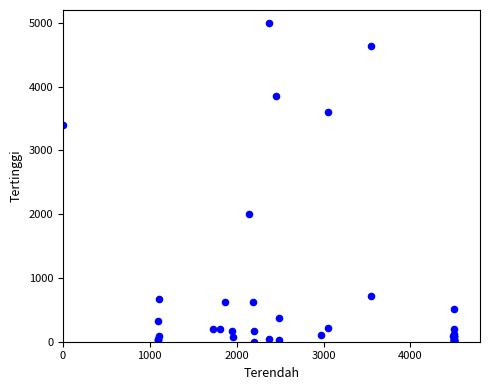

What Y value in the scatter plot is closest to 2501?

2008.0